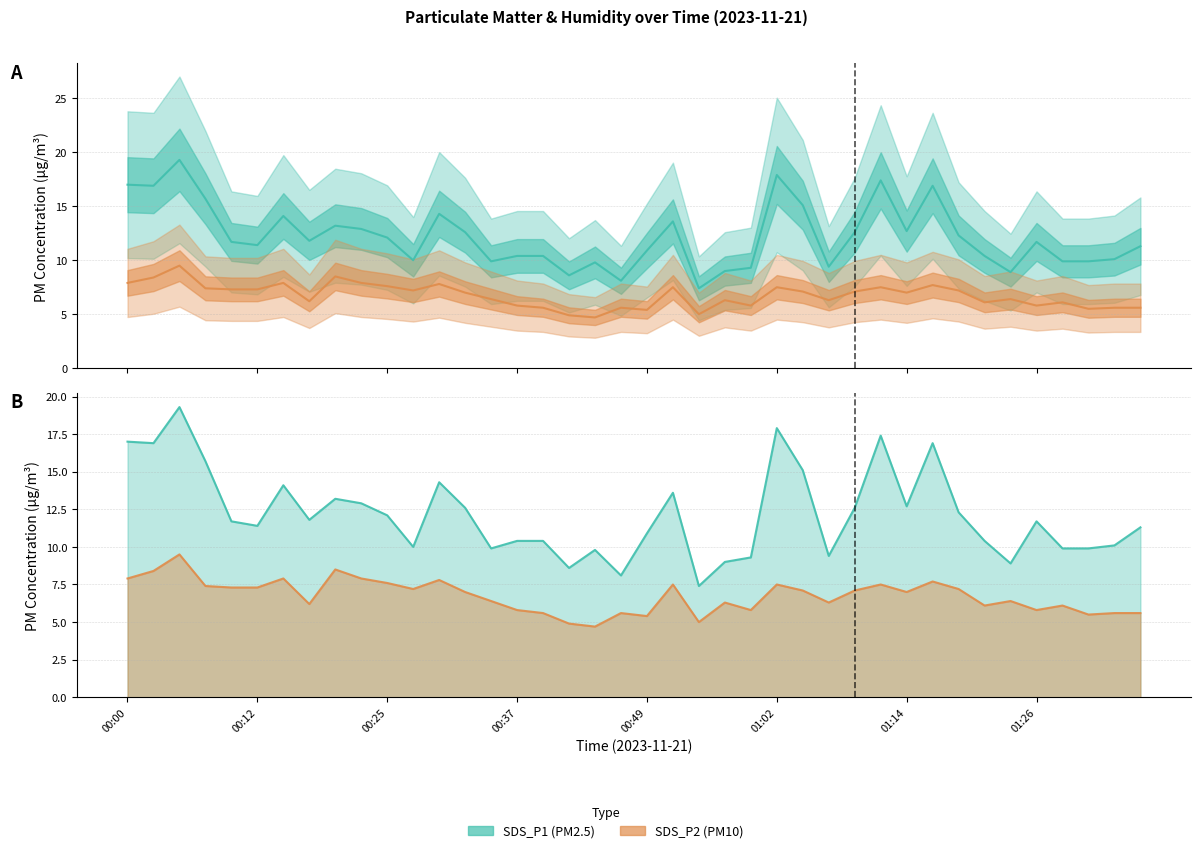

What is the sum of the SDS_P1 values at 00:49 and 20?

22.6